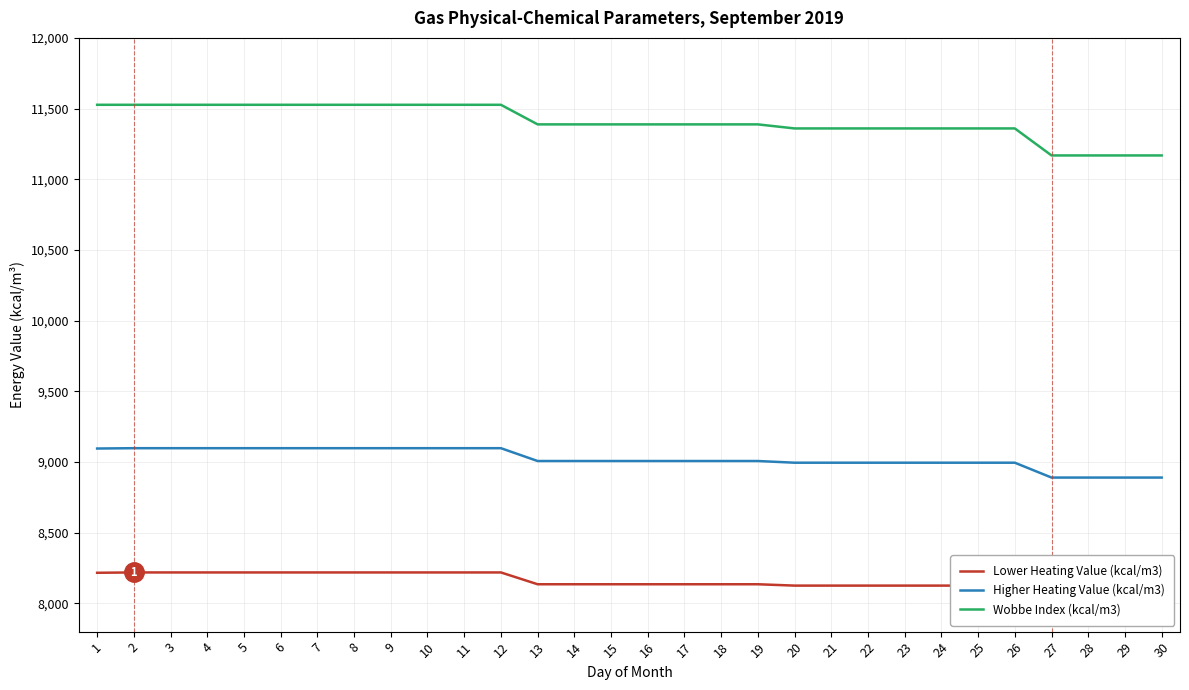

At 30, list the series in order from smallest to largest.

Lower Heating Value (kcal/m3), Higher Heating Value (kcal/m3), Wobbe Index (kcal/m3)